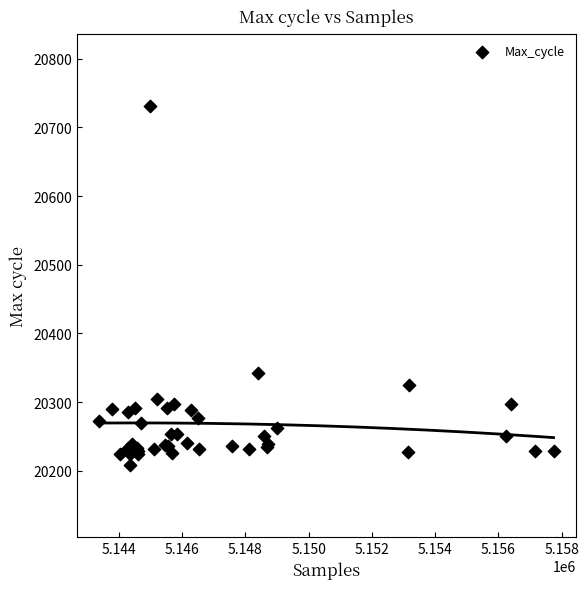

What Y value in the scatter plot is closest to 20470?

20343